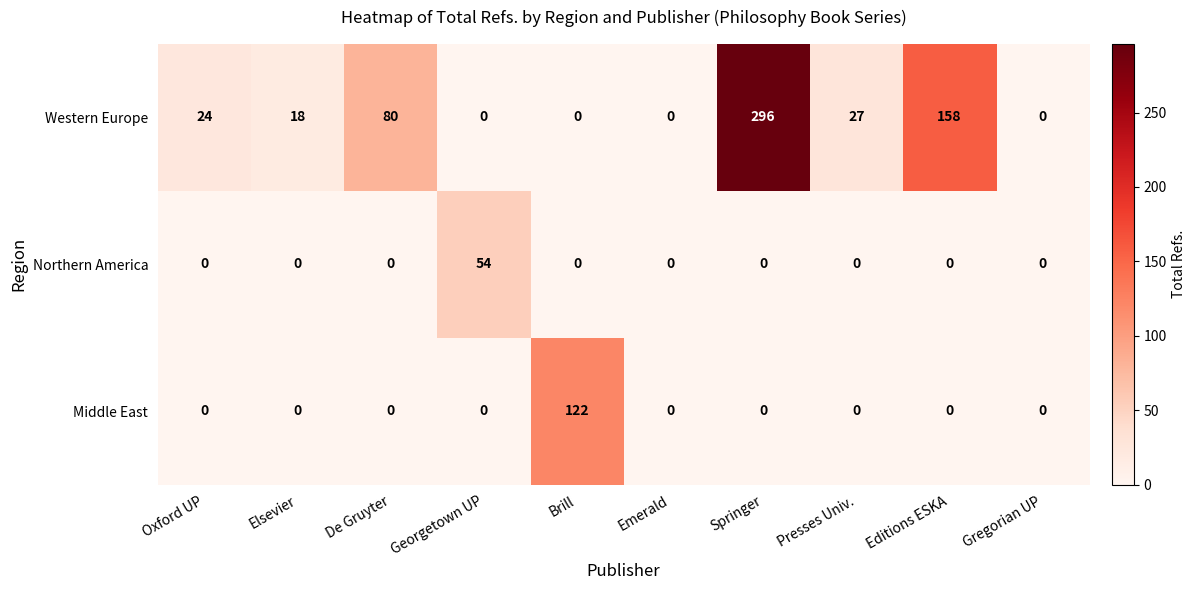

Is the value of Western Europe at Presses Univ. greater than the value of Northern America at Gregorian UP?

Yes